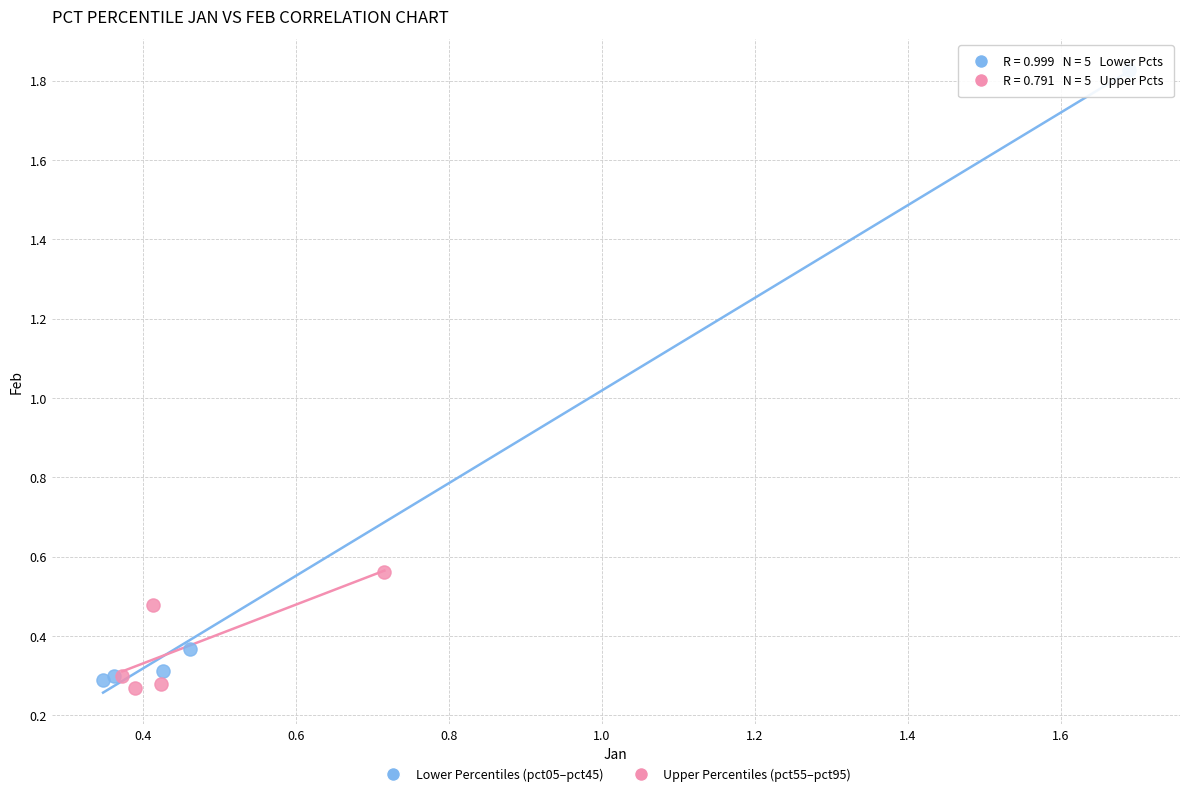

Which series contains the lowest Y value?

Upper Percentiles (pct55–pct95)